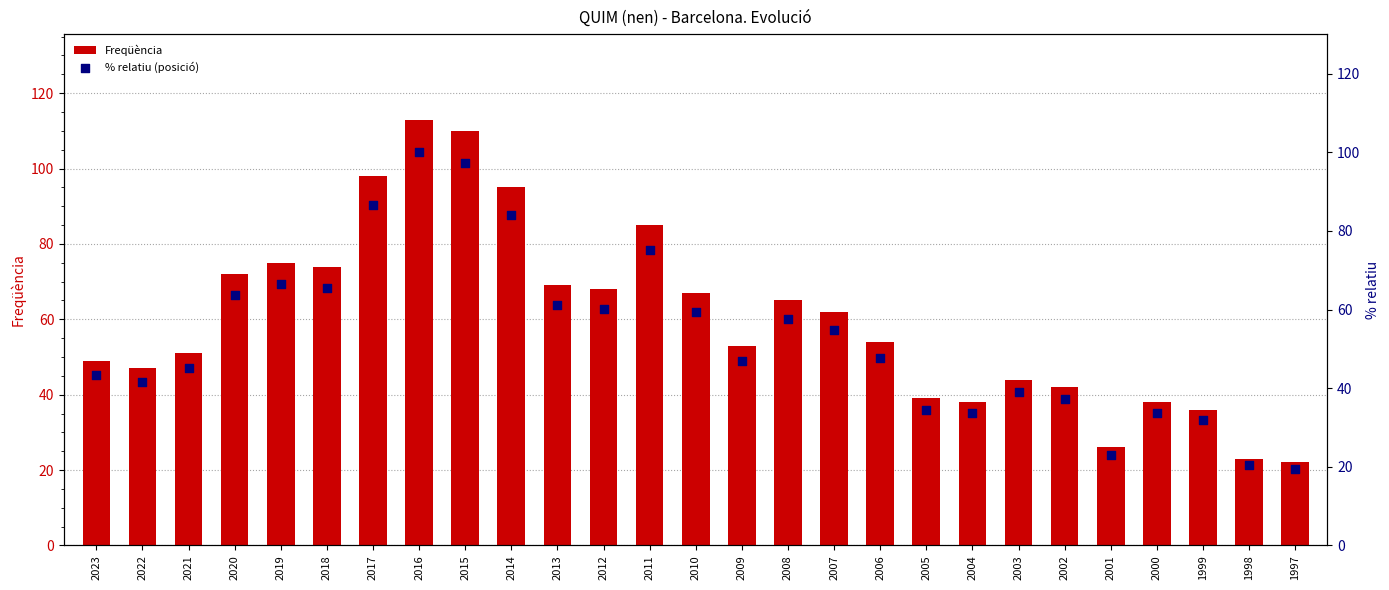

Which series has the largest total across all categories?

Freqüència